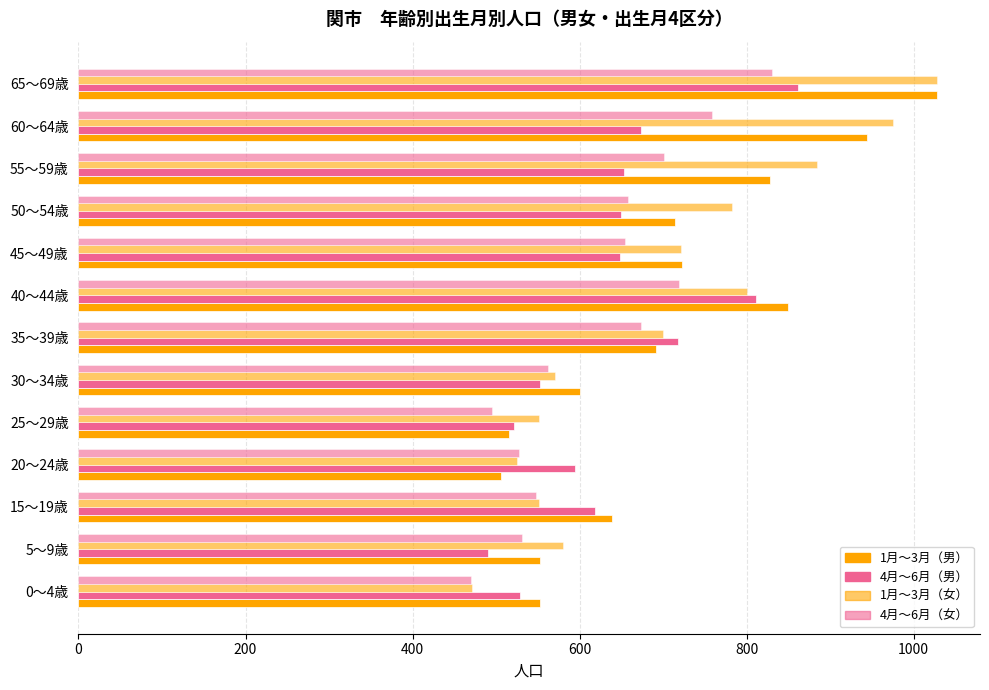

Reading left to right, transcribe all the data shown in this chart.

1月～3月（男）: 553	552	639	506	516	601	691	849	723	714	828	944	1028
4月～6月（男）: 529	490	618	594	521	552	718	811	648	650	653	674	861
1月～3月（女）: 471	580	551	525	551	570	700	801	721	782	884	975	1028
4月～6月（女）: 470	531	548	527	495	562	673	719	654	658	701	758	830